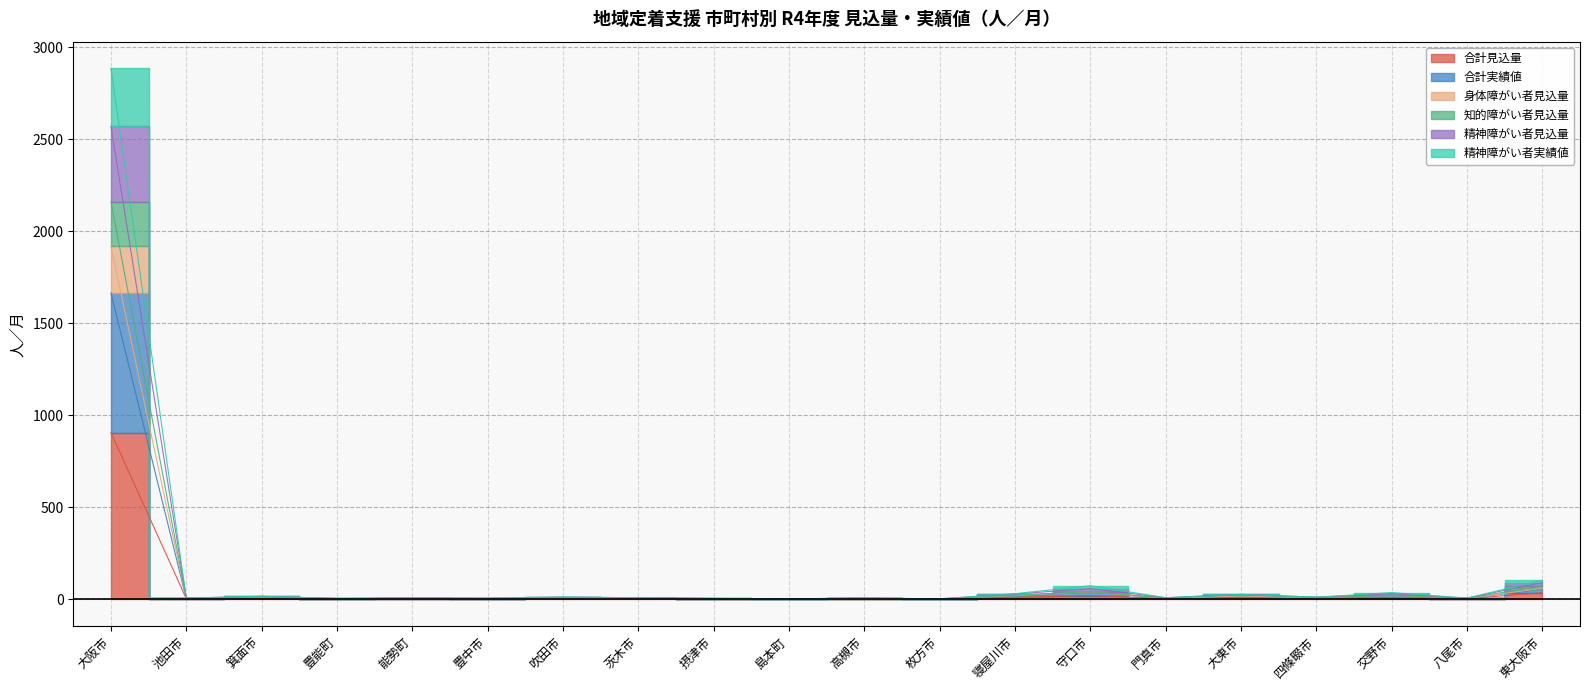

Rank the categories by 合計実績値 value from lowest to highest.

島本町, 枚方市, 豊能町, 摂津市, 池田市, 能勢町, 豊中市, 高槻市, 八尾市, 茨木市, 門真市, 吹田市, 四條畷市, 箕面市, 大東市, 寝屋川市, 交野市, 守口市, 東大阪市, 大阪市